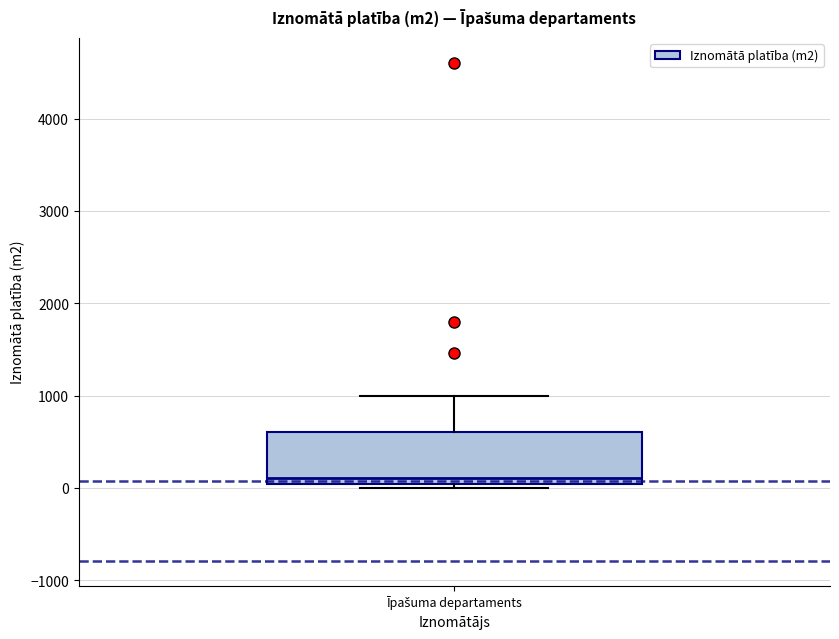

Read this box plot against the y-axis: the position of the median line, the range covered by the box, and the ends of both whiskers. The values are not printed on the chart, so give them approximately, as read against the axis.

median 100, box 0 to 600, whiskers 0 (just below the box's lower edge) to 1000